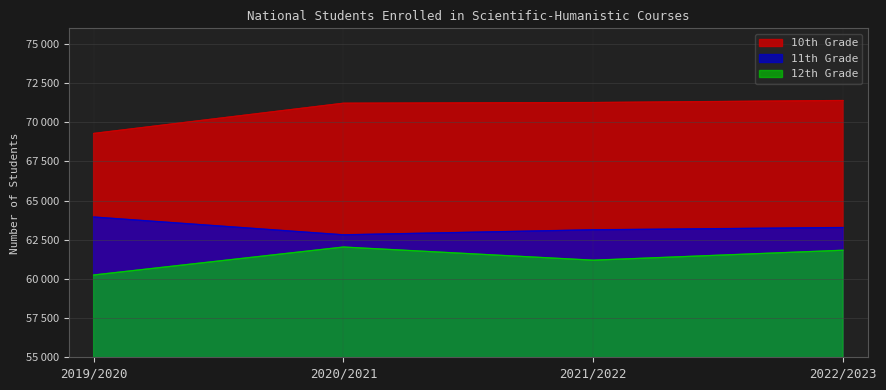

The value of 12th Grade at 2020/2021 is 62038. True or false?

True